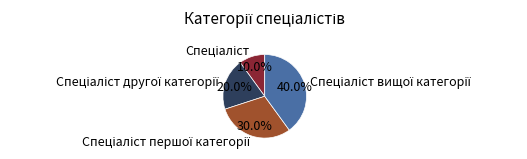

Does any single category account for the majority?

No